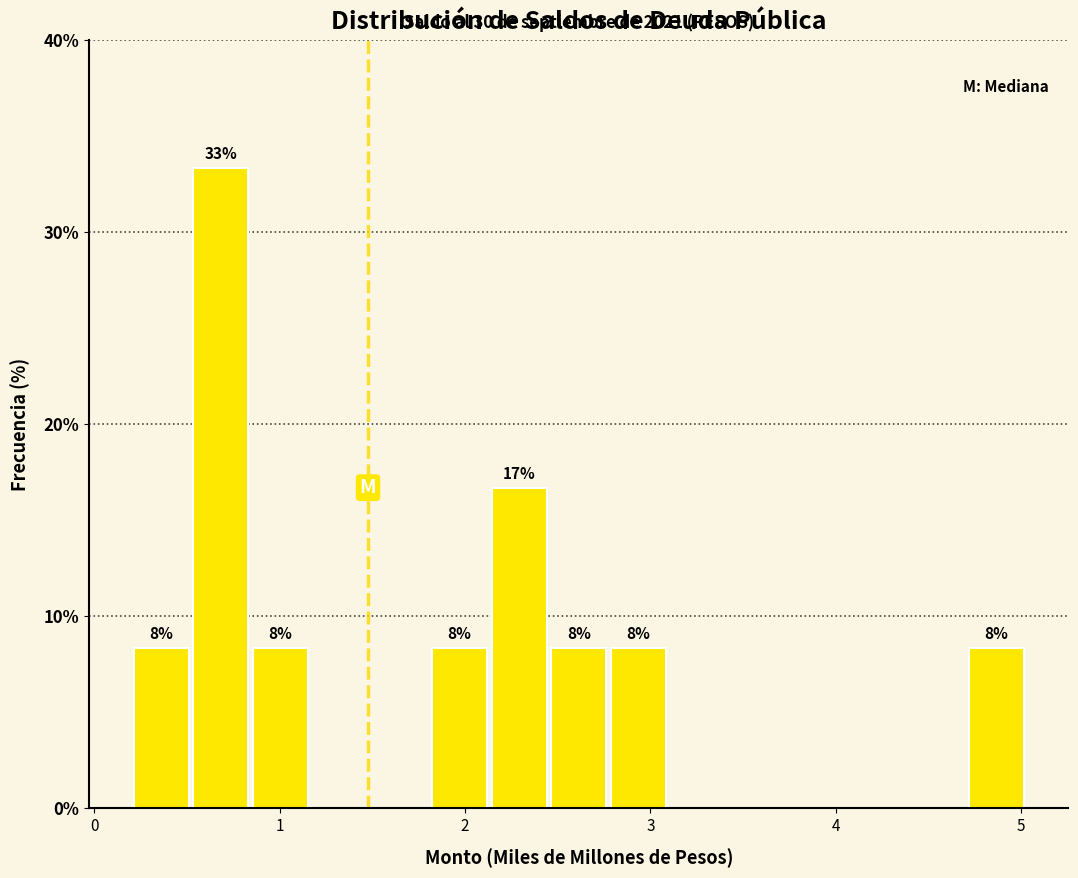

Read against the x-axis, roughly where is the centre of the tallest bar?

0.7